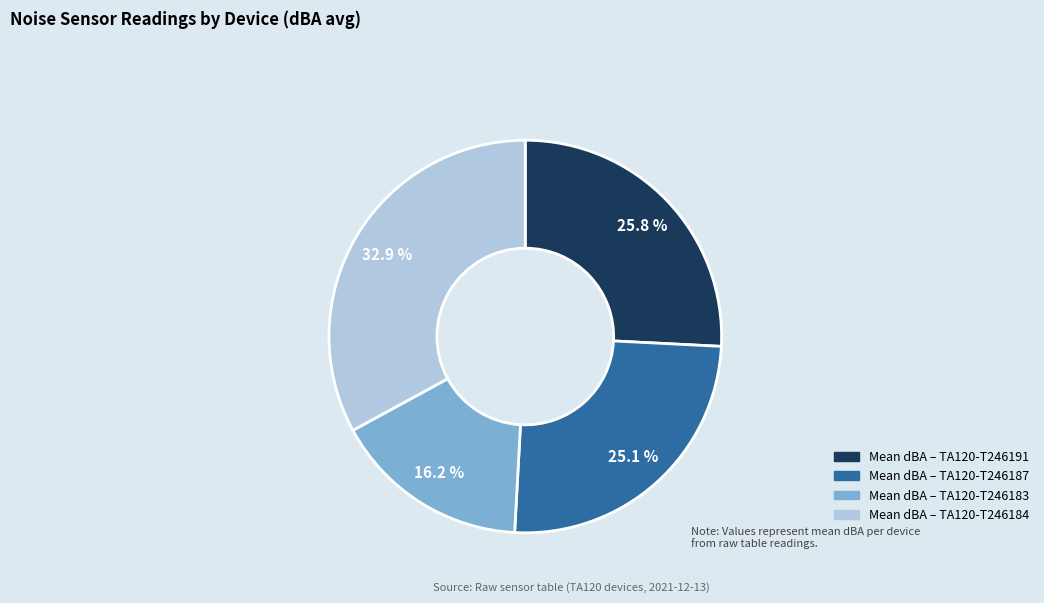

How many segments does this pie chart have?

4